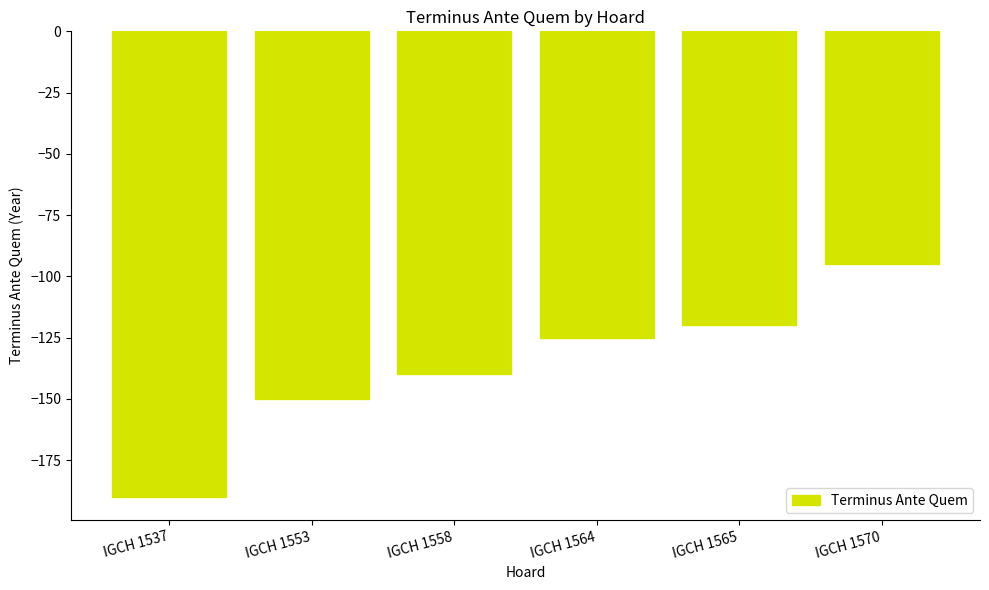

Read the value at IGCH 1570, to the nearest 5.

-95